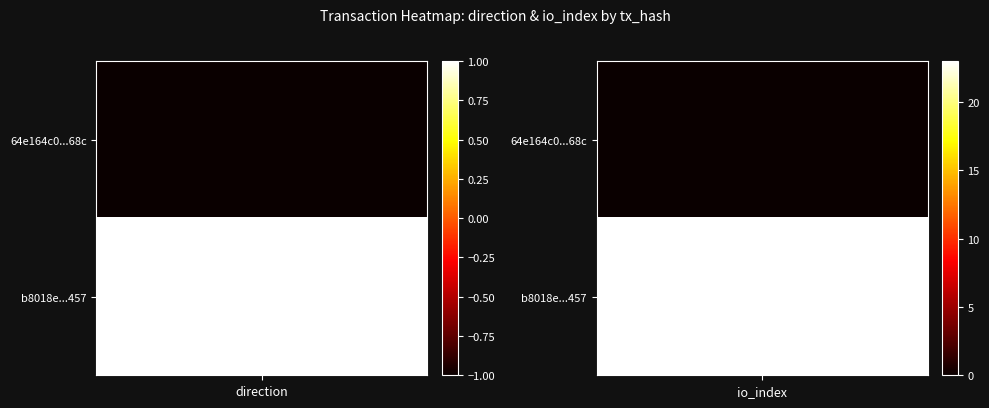

At how many categories does at least one series exceed 0?

2